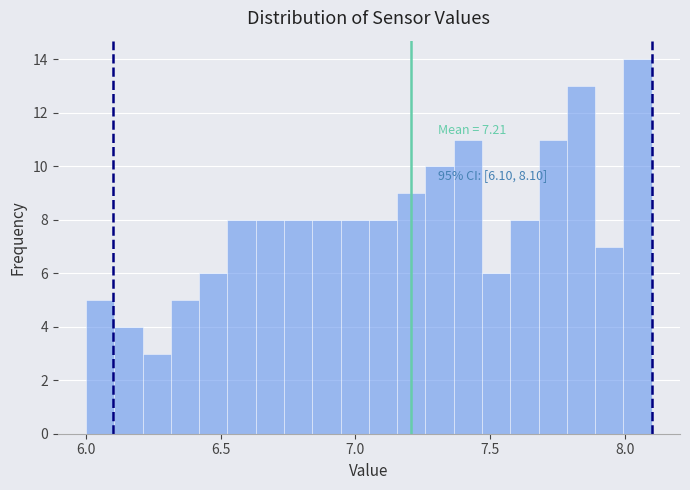

Read against the x-axis, roughly where is the centre of the tallest bar?

8.05